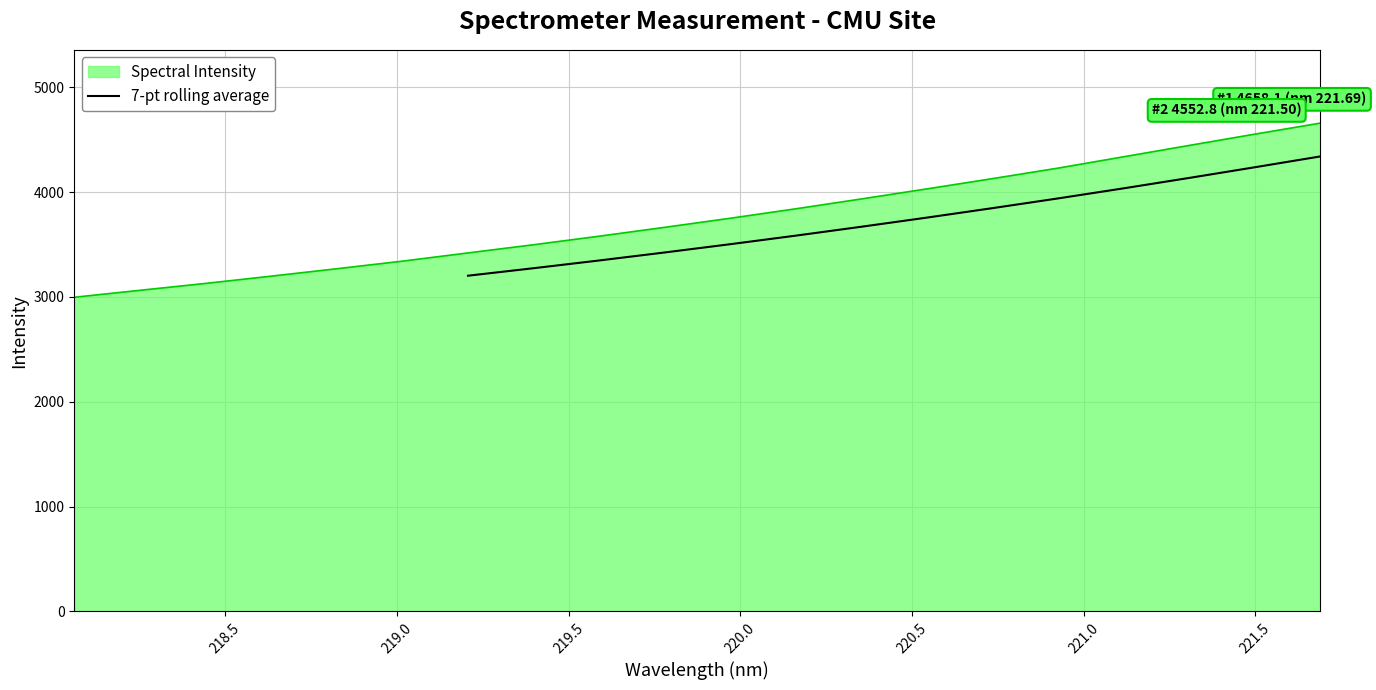

What is the lowest value of the 7-pt rolling average series?

3202.5